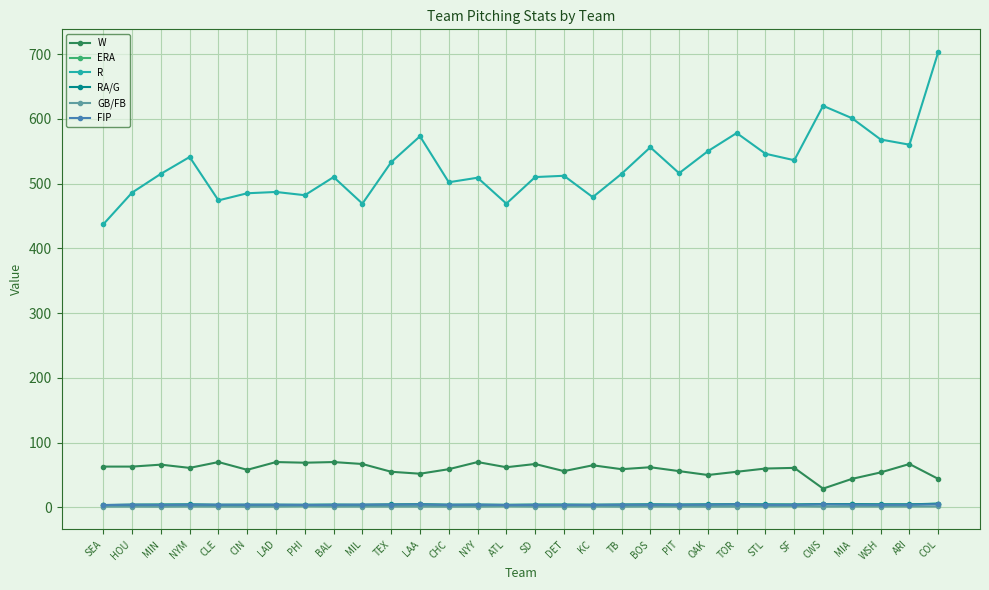

Between which two adjacent categories do ERA and FIP first intersect?

HOU and MIN